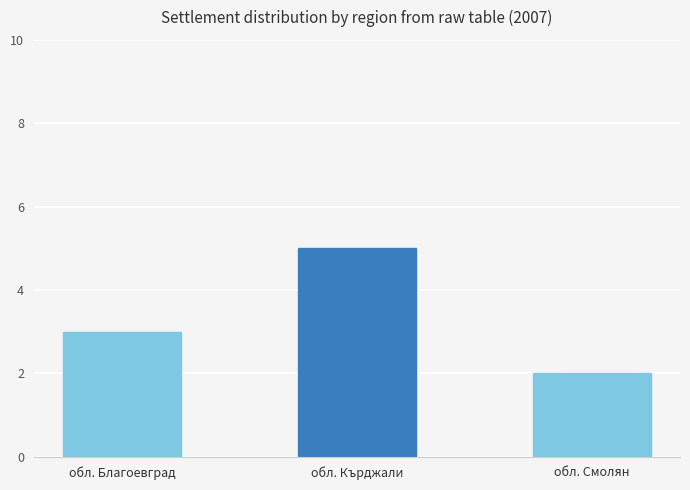

At which label is the value closest to 3?

обл. Благоевград